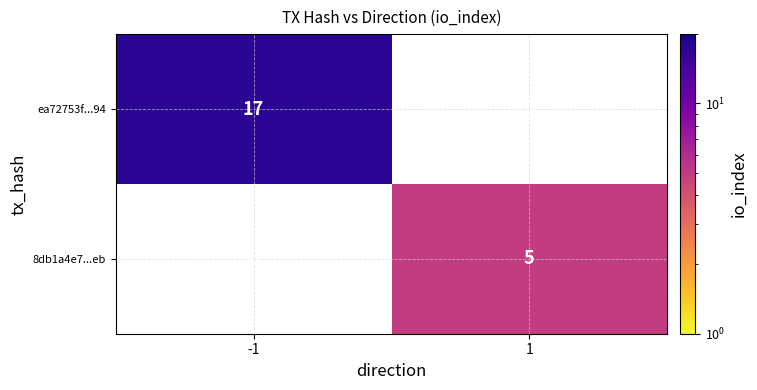

How many categories are shown in the chart?

2